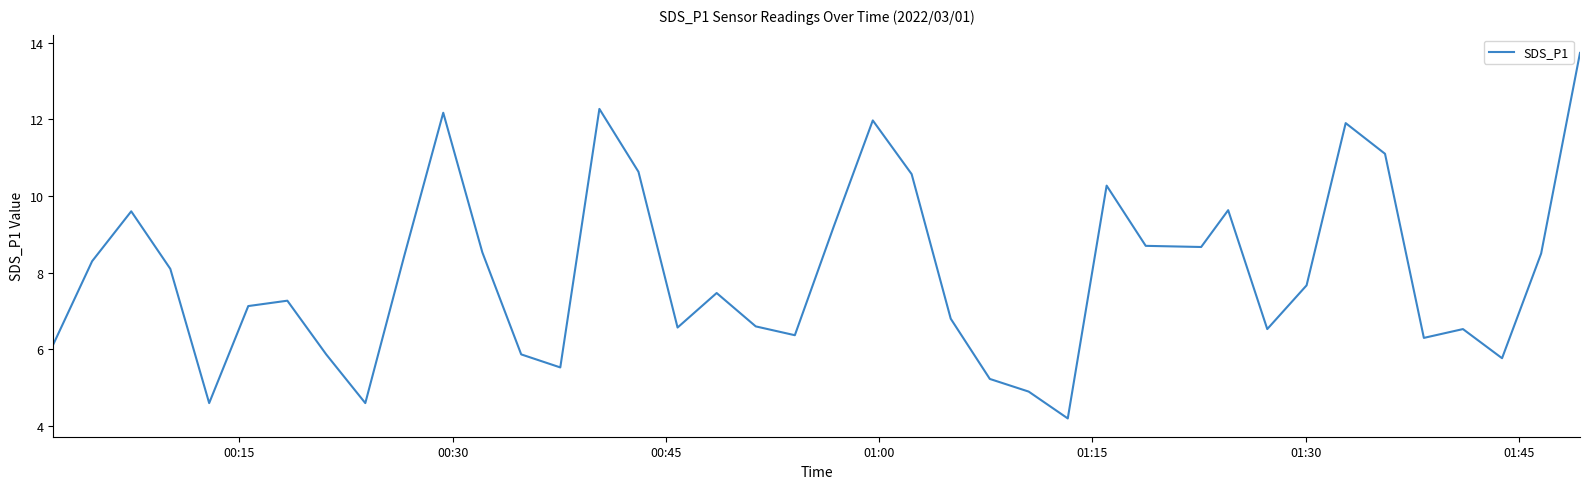

What is the maximum value shown in the chart?

13.7